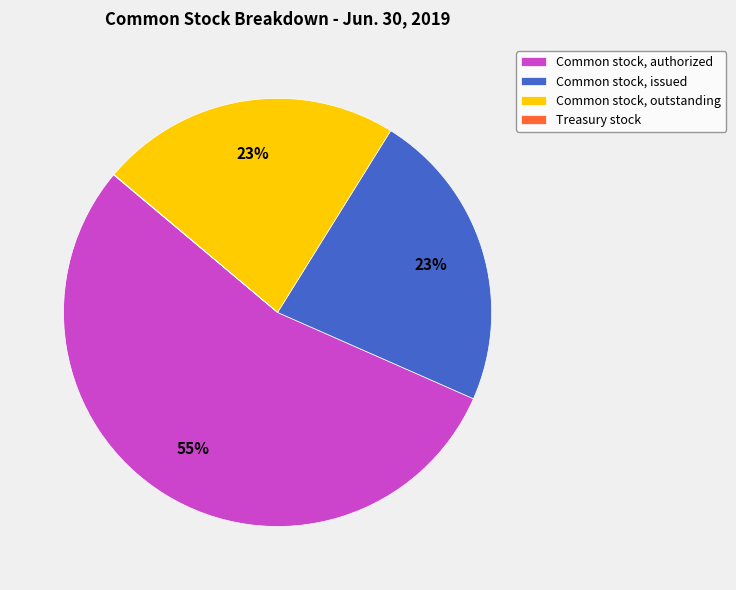

Does Common stock, issued represent more than half of the total?

No